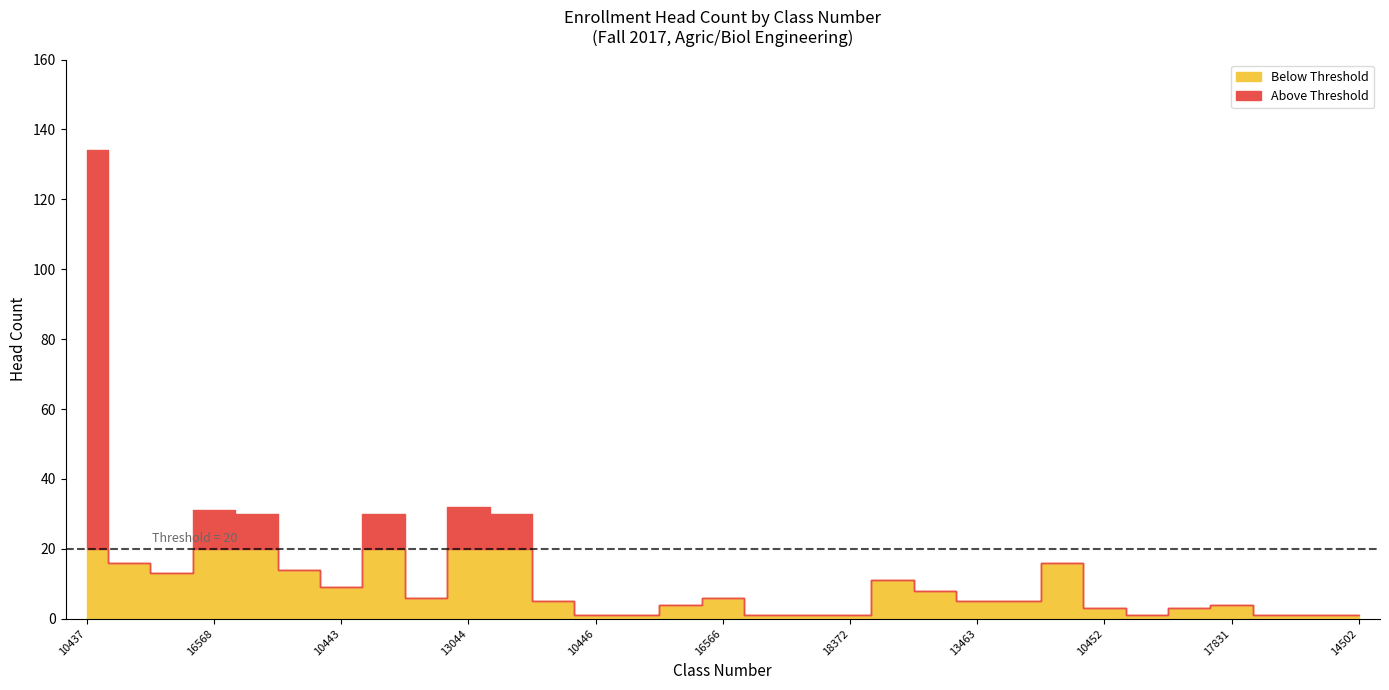

What is the difference between the second highest and second lowest values?

31